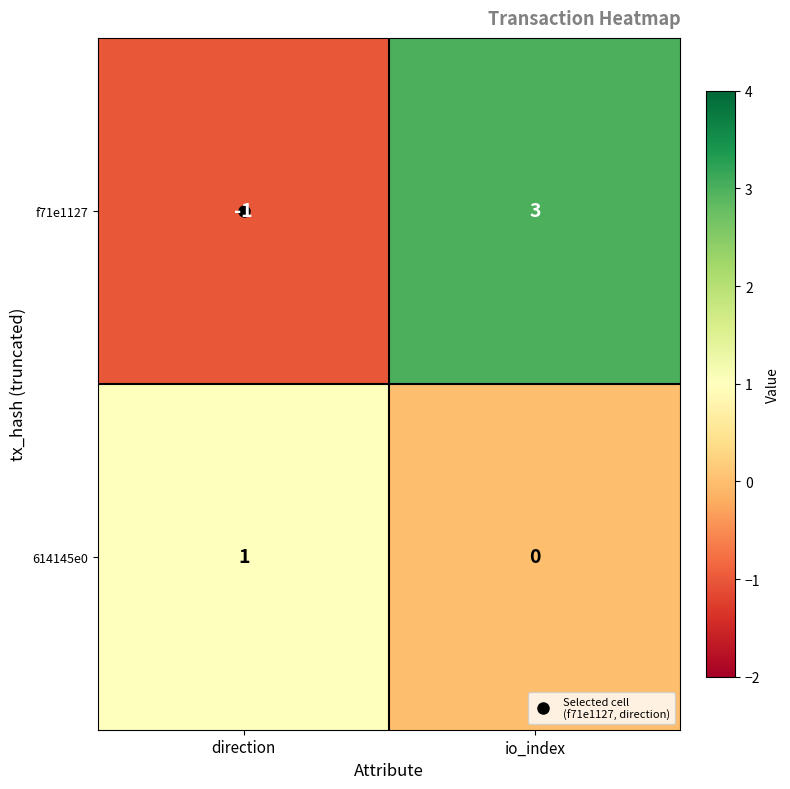

At how many categories does at least one series exceed 2?

1